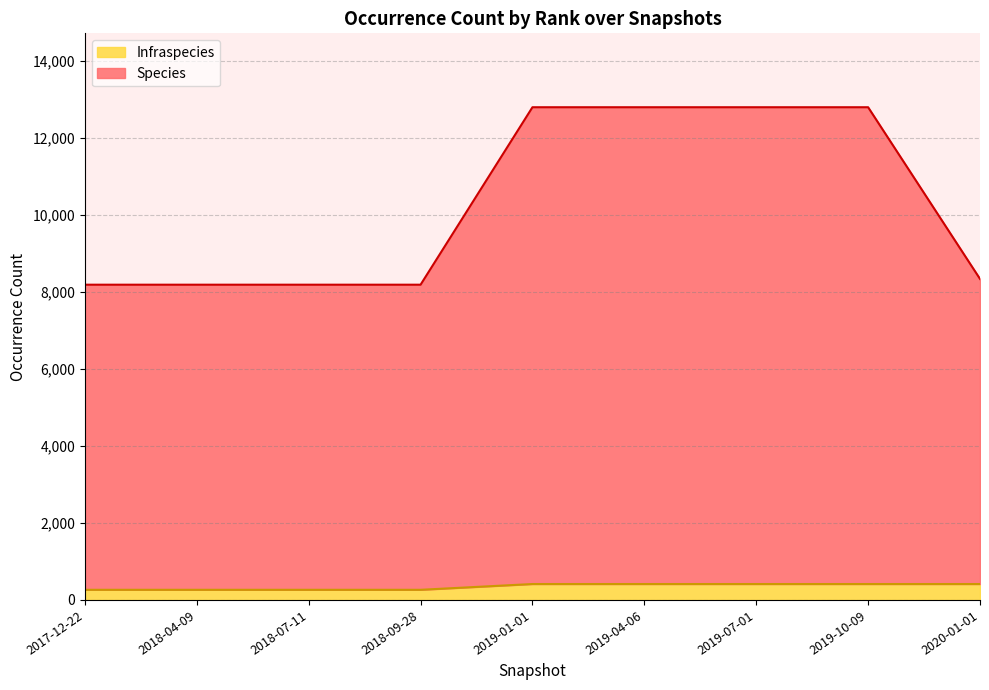

The Infraspecies series shows 263 at 2018-07-11. True or false?

True